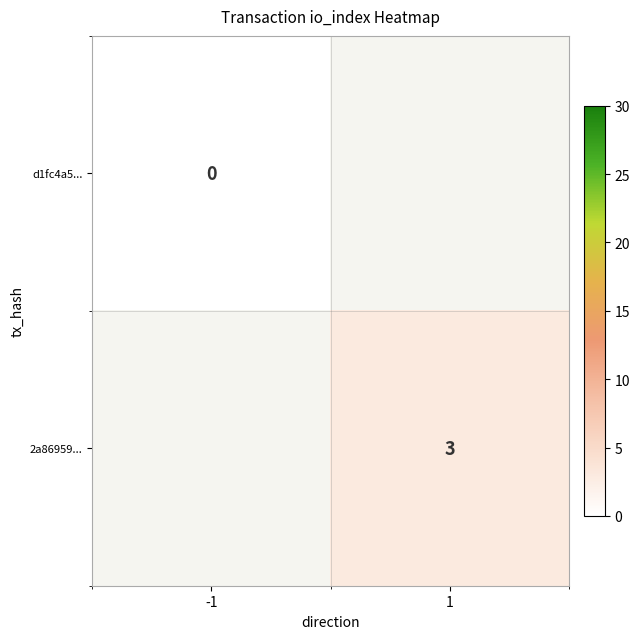

Between -1 and 1, which is larger?

1